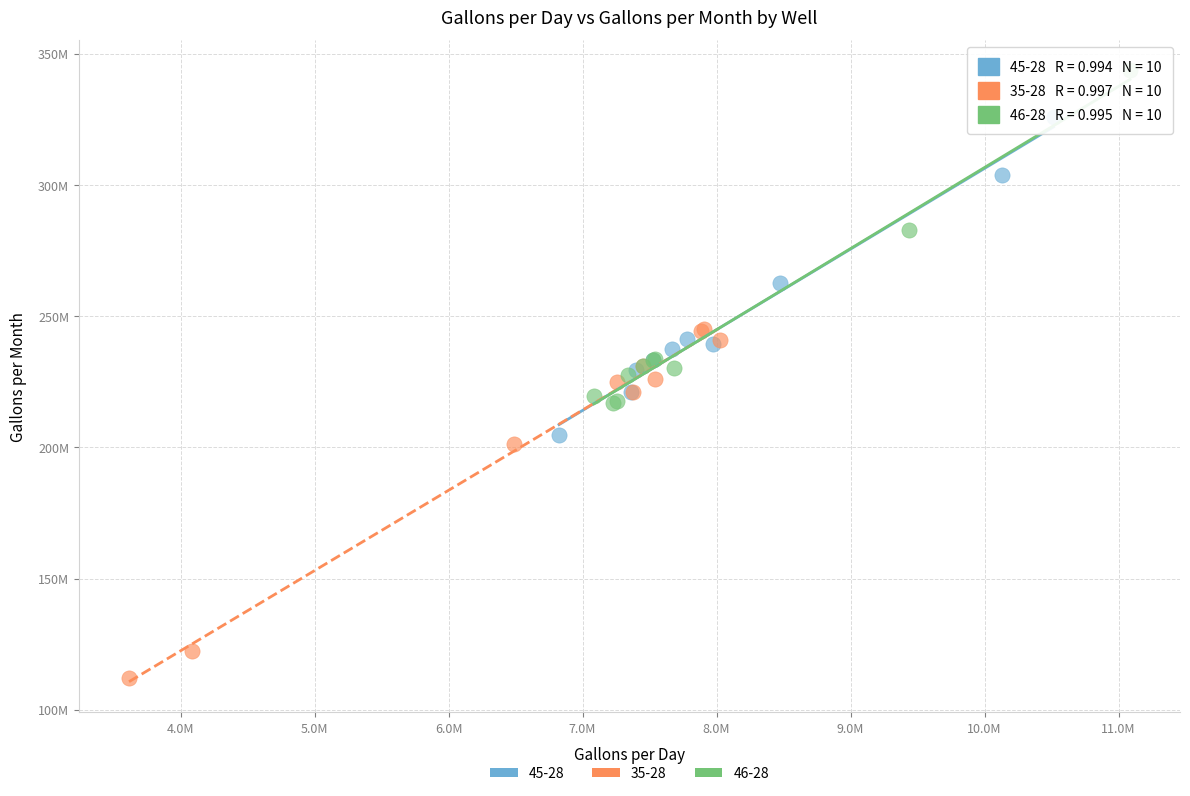

Which series reaches the minimum Y coordinate?

35-28